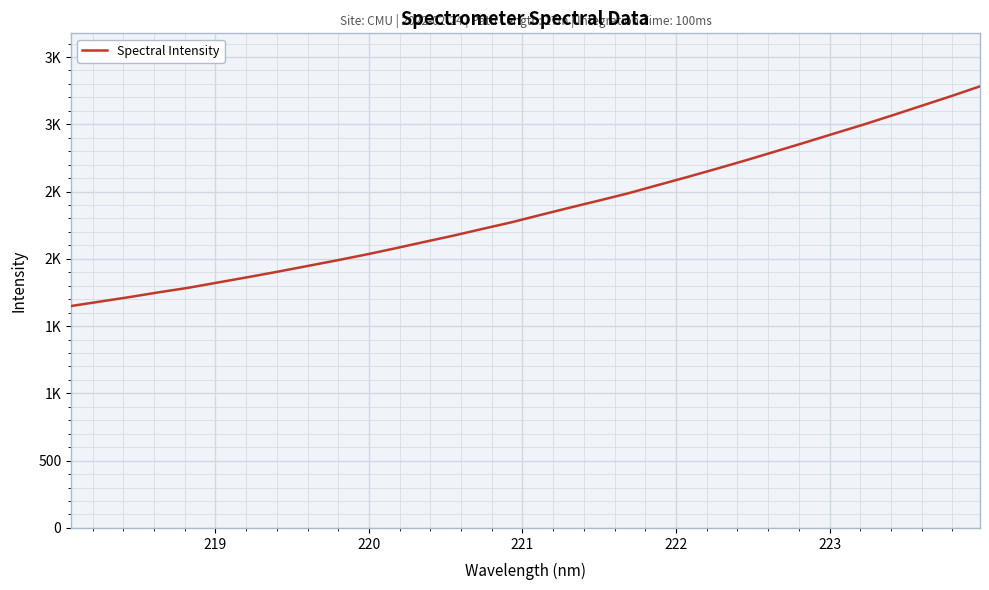

Does the chart have visible grid lines?

Yes